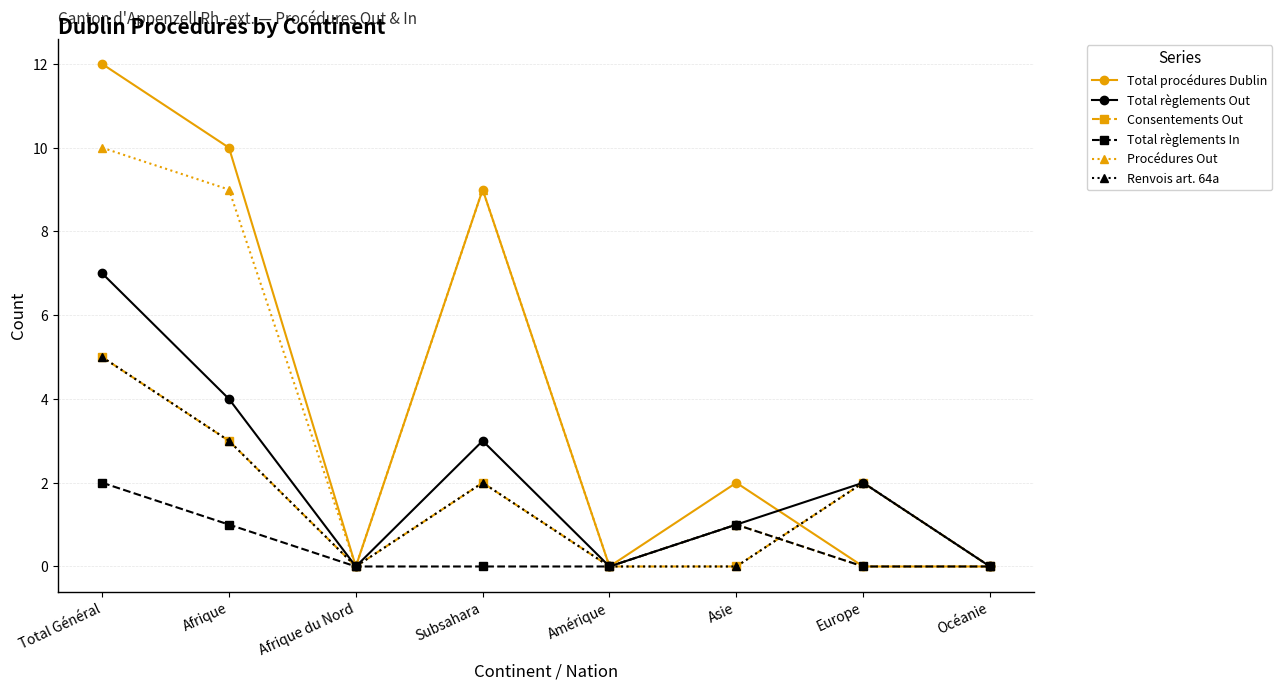

What is the label of the 4th point from the right?

Amérique